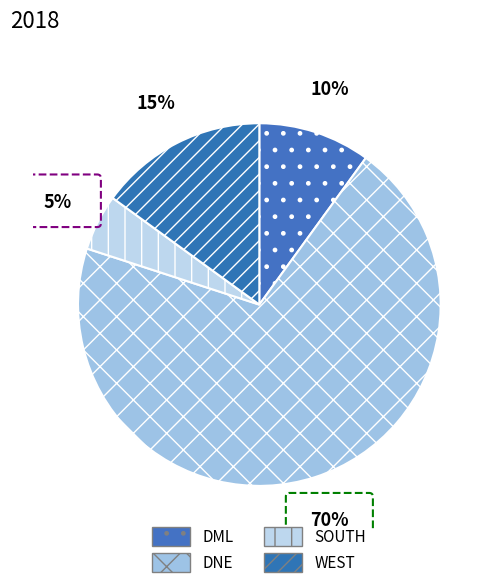

How many segments does this pie chart have?

4